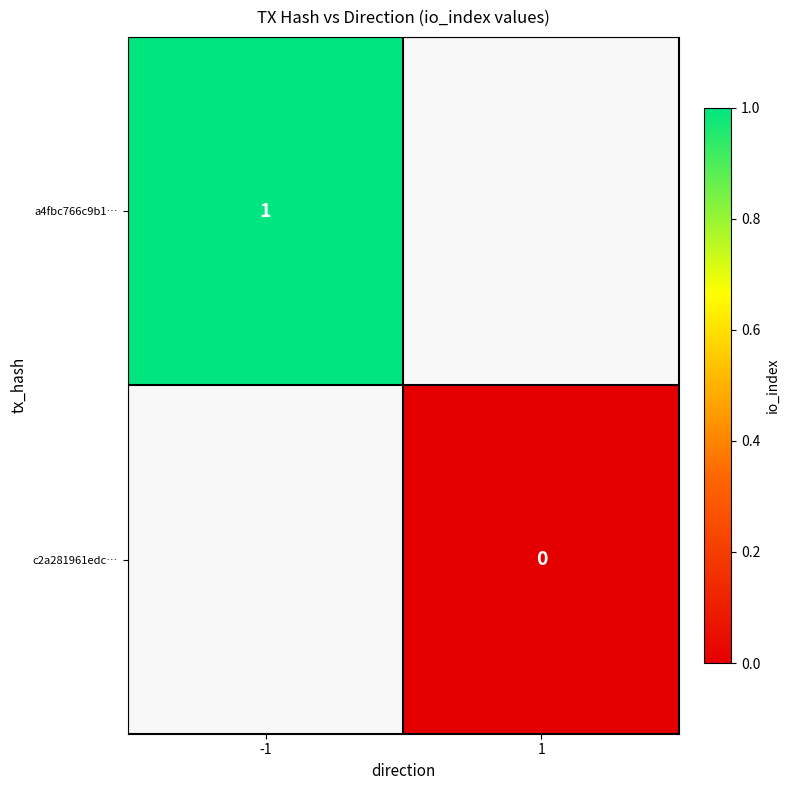

Is the value of c2a281961edc… at 1 greater than the value of a4fbc766c9b1… at -1?

No